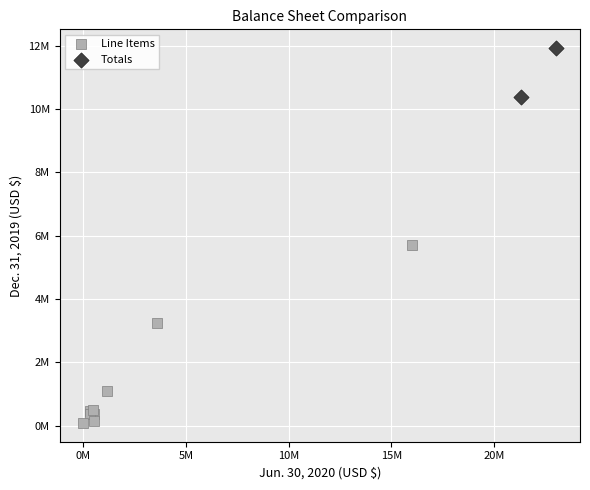

Which series contains the lowest Y value?

Line Items